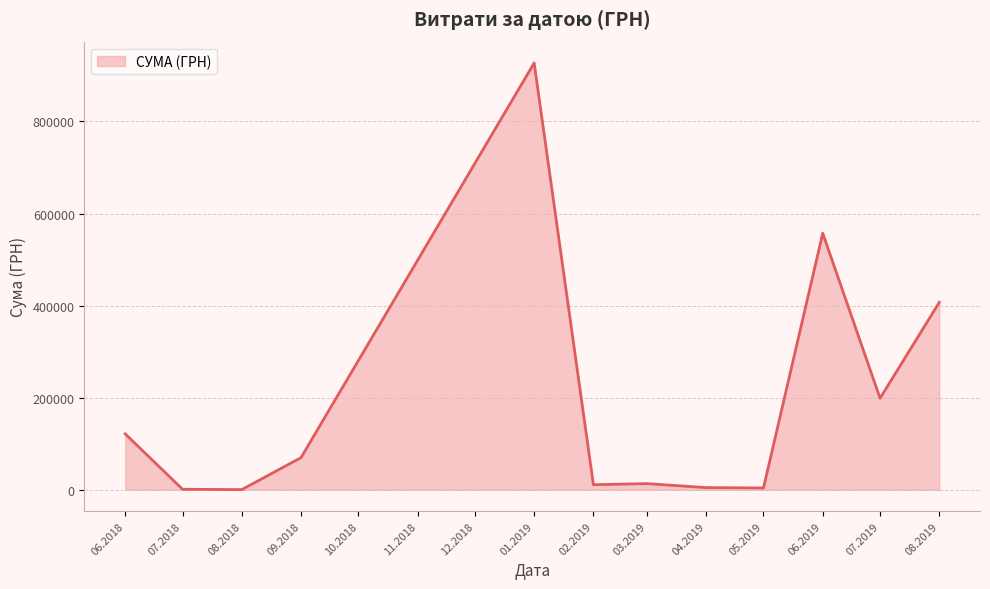

What is the greatest value displayed?

927060.7